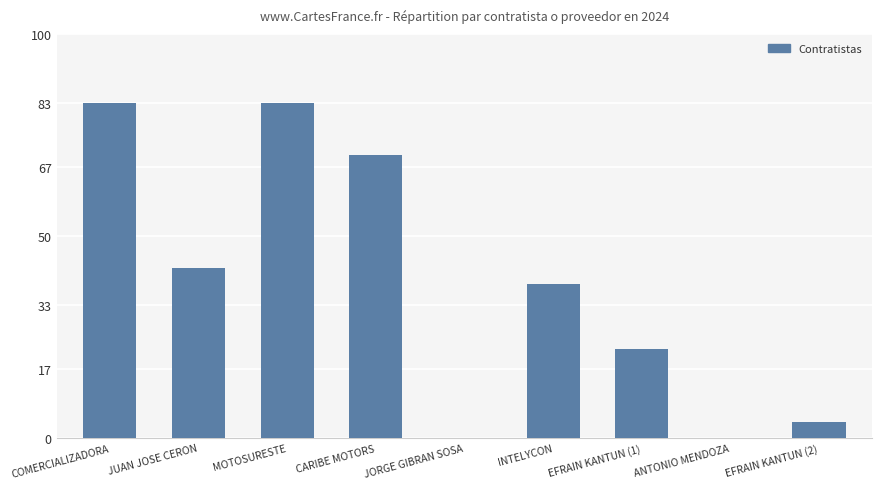

Where does the data first go above 38?

COMERCIALIZADORA